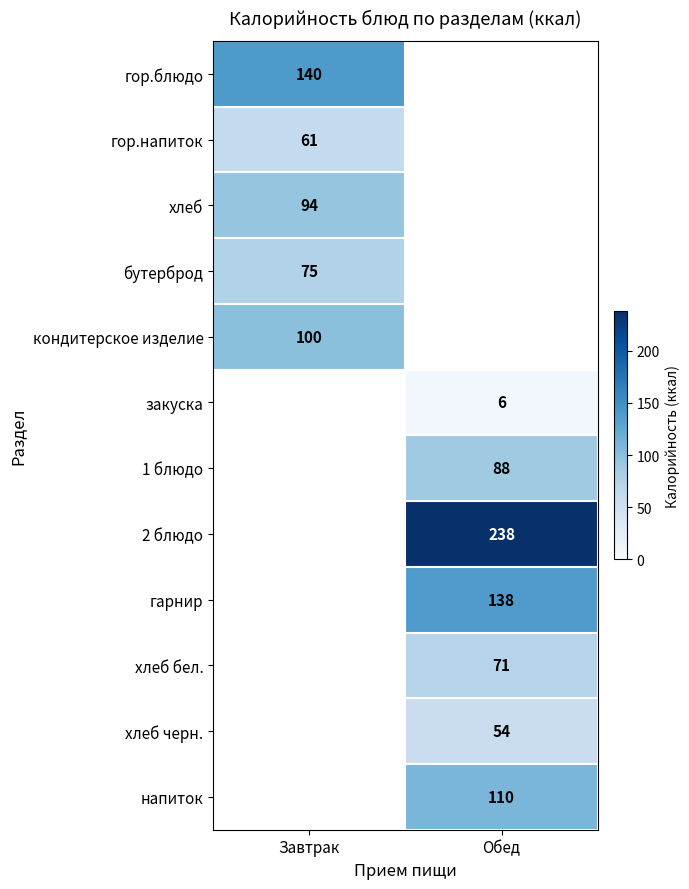

Which has a higher value, Завтрак or Обед?

Обед